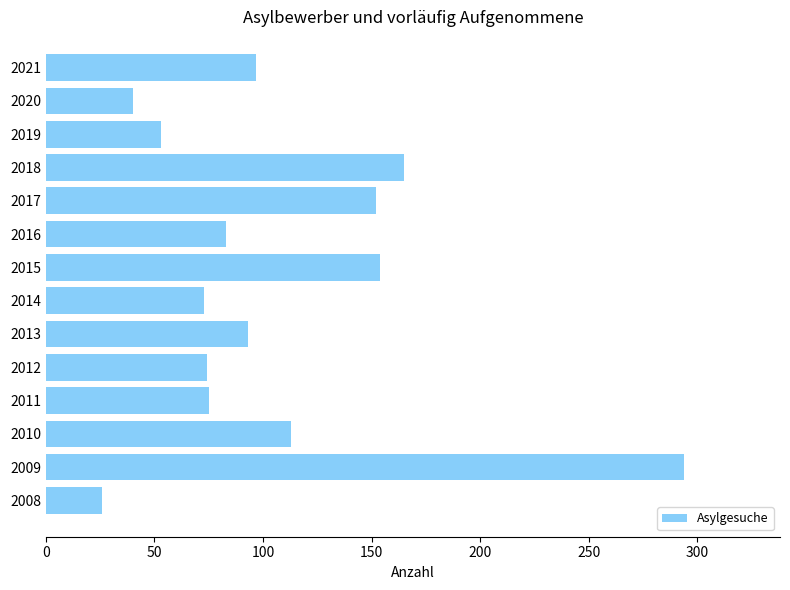

Count the number of categories in the chart.

14